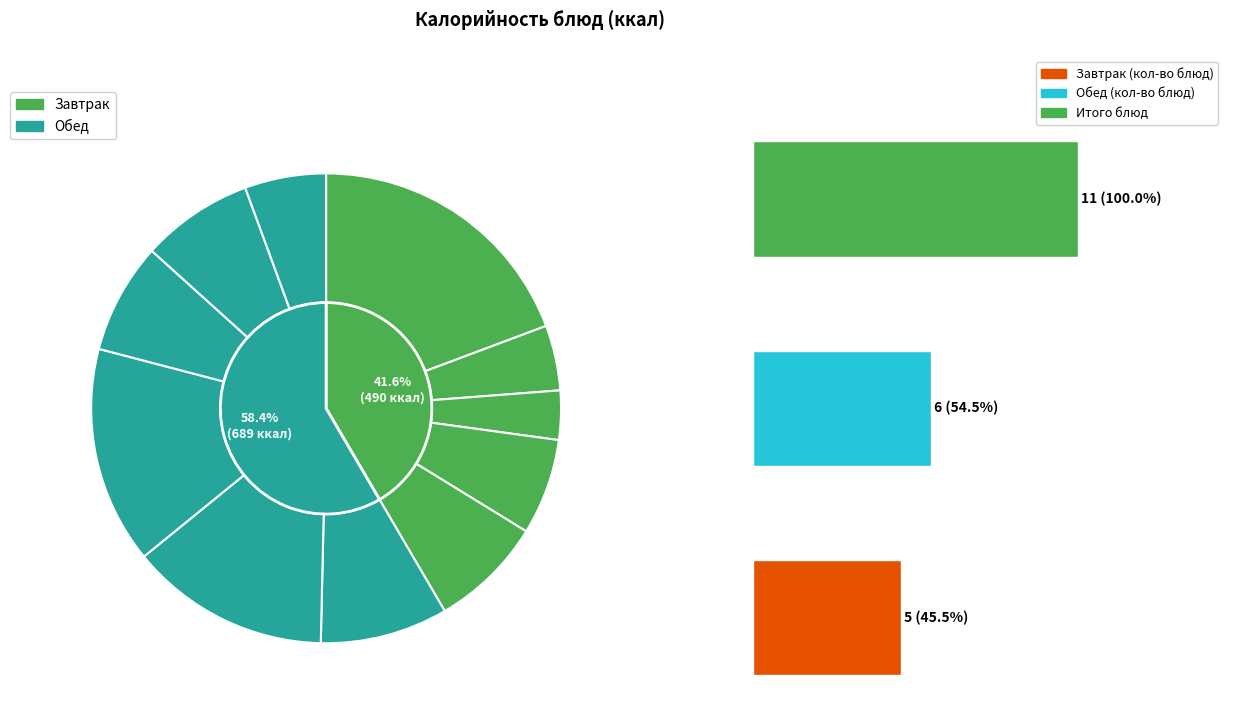

How much of the chart is everything except Картофельное пюре?

85.1%